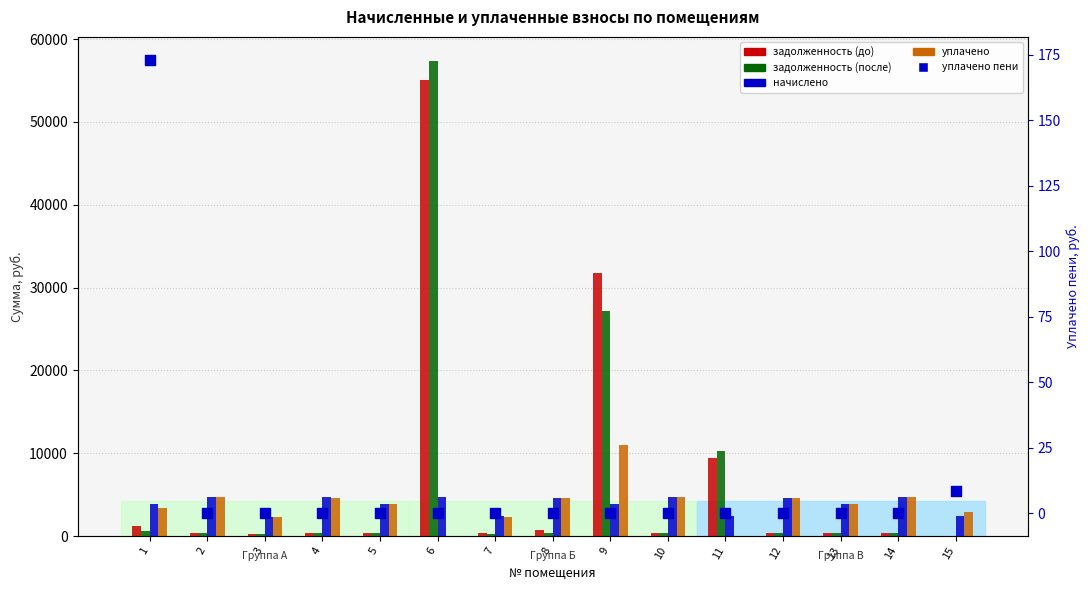

What are all the series names shown in the legend?

задолженность (до), задолженность (после), начислено, уплачено, уплачено пени